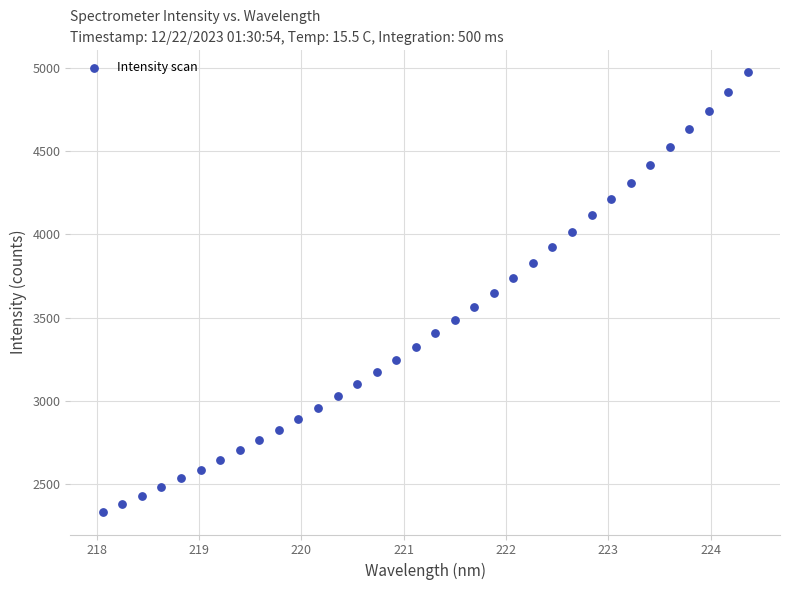

What is the range of X values (max minus min)?

6.3